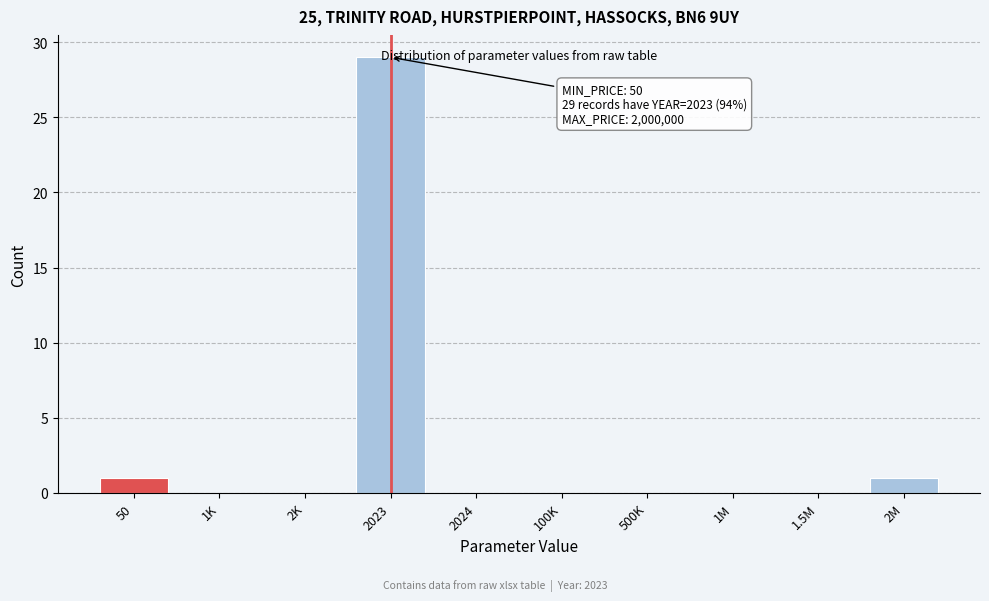

What is the sum of all values?

31